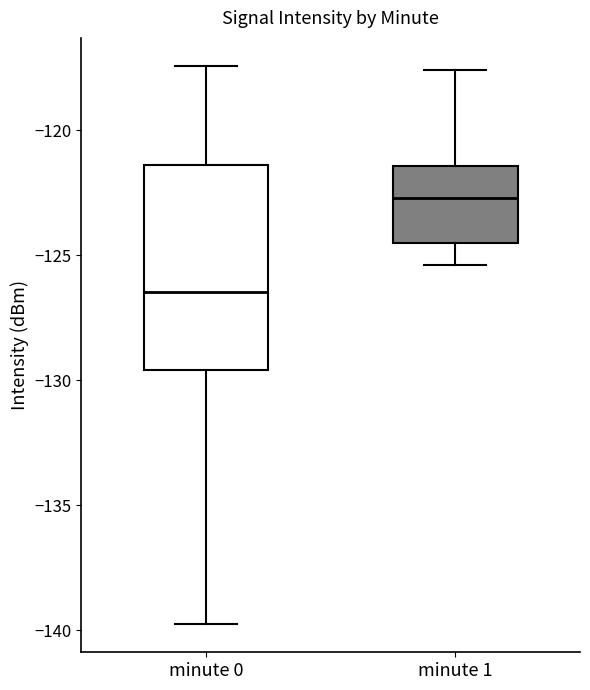

Reading left to right, read every box against the y-axis: the position of its median line, the range the box covers, and the ends of its whiskers. The values are not printed on the chart, so give them approximately, as read against the axis.

minute 0: median -126.5, box -129.5 to -121.5, whiskers -140.0 to -117.5
minute 1: median -122.5, box -124.5 to -121.5, whiskers -125.5 to -117.5